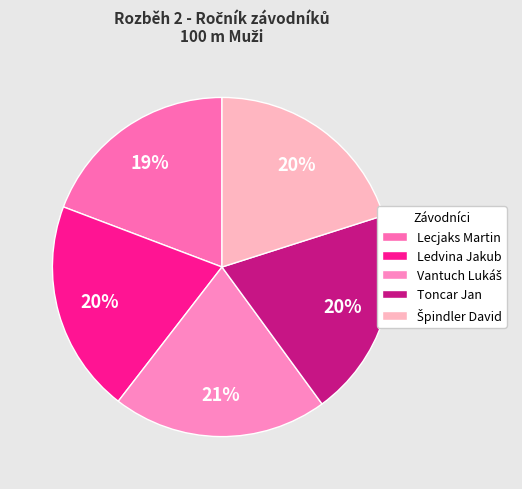

What percentage is the Vantuch Lukáš slice, to the nearest percent?

21%